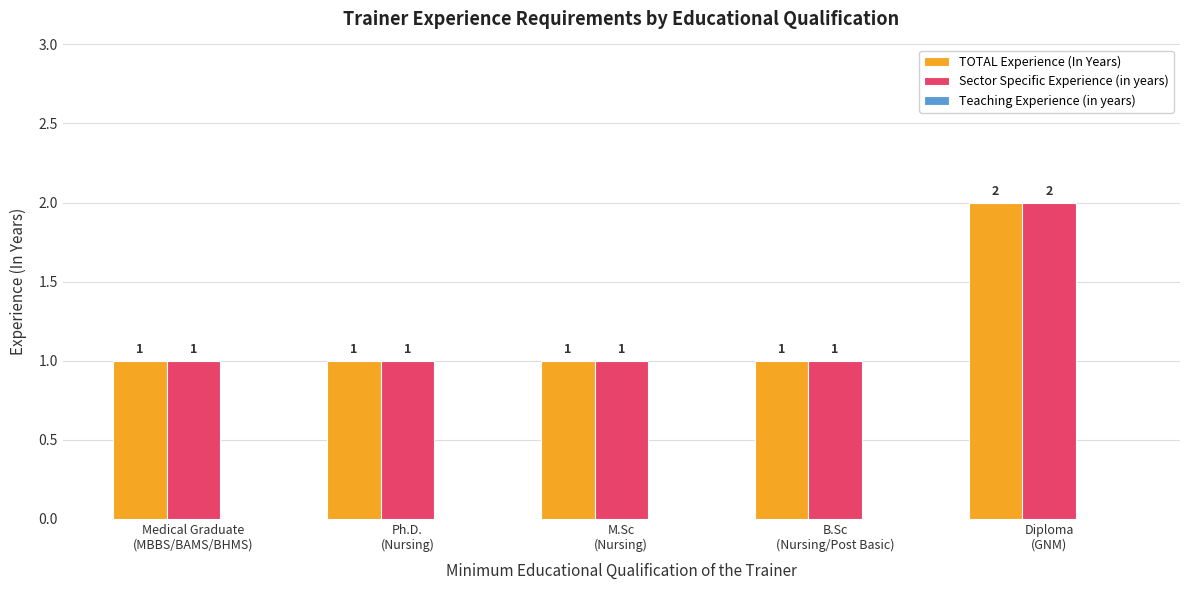

What is the sum of all TOTAL Experience (In Years) values?

6